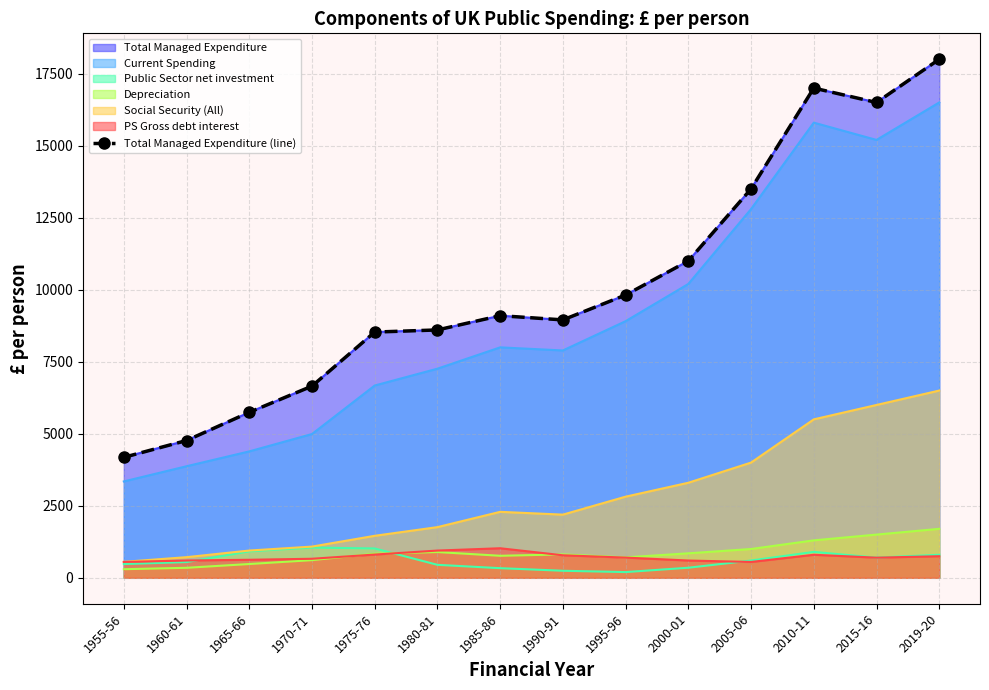

Reading left to right, what are all the values shown in this chart?

1955-56=4181.6	1960-61=4766.1	1965-66=5744.6	1970-71=6654.1	1975-76=8529.7	1980-81=8604.3	1985-86=9099.0	1990-91=8952.9	1995-96=9816.3	2000-01=11000.0	2005-06=13500.0	2010-11=17000.0	2015-16=16500.0	2019-20=18000.0